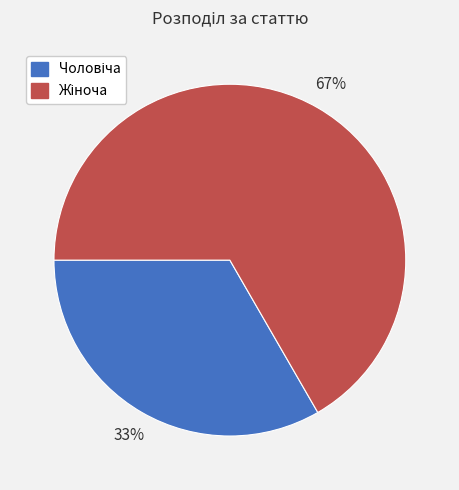

Is there any slice that represents more than half of the pie?

Yes